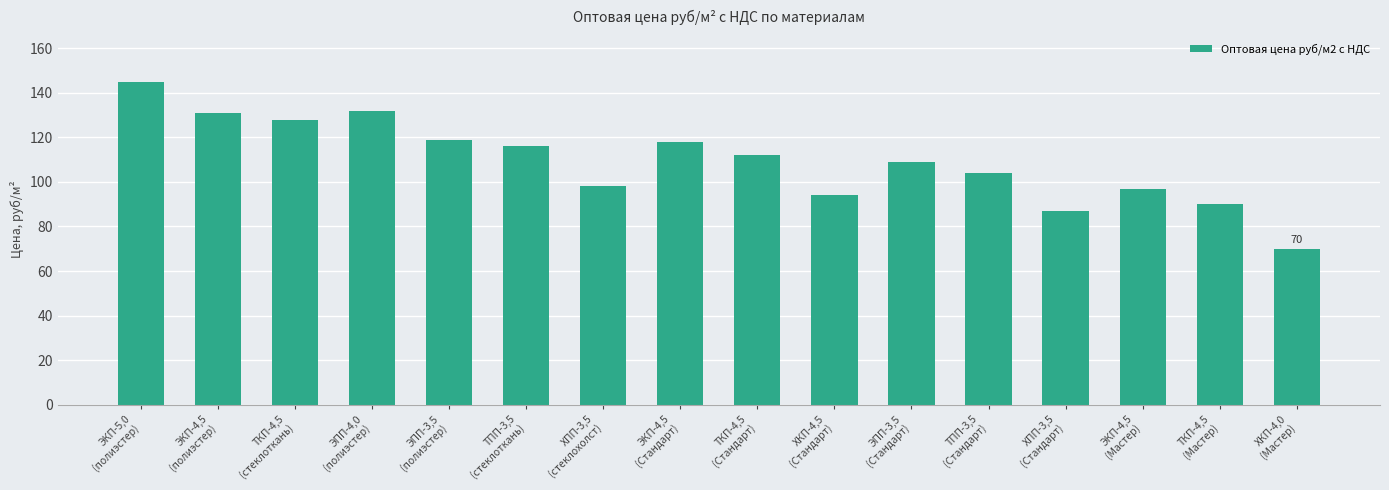

What is the smallest value displayed?

70